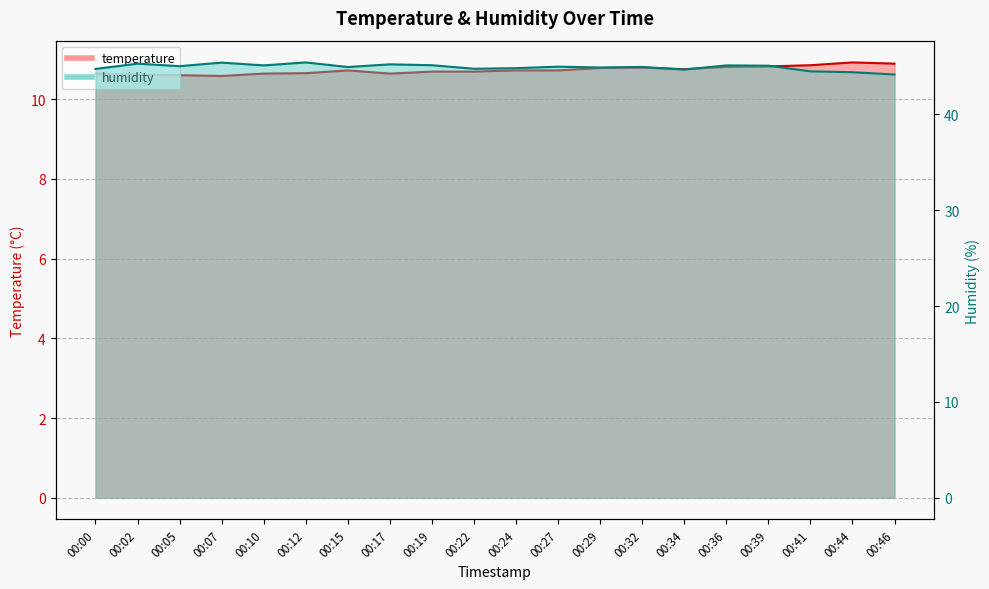

How many lines are shown in the chart?

2